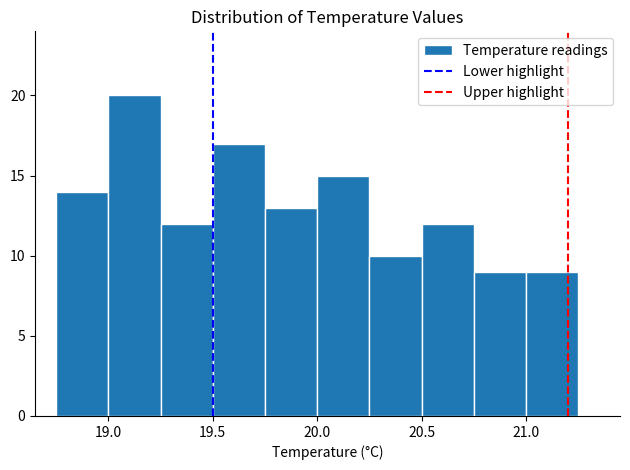

Reading left to right, transcribe this chart: for each bar, give the range it covers on the x-axis and its height. The values are not printed on the chart, so give them approximately, as read against the axis.

18.75 to 19.00: 14
19.00 to 19.25: 20
19.25 to 19.50: 12
19.50 to 19.75: 17
19.75 to 20.00: 13
20.00 to 20.25: 15
20.25 to 20.50: 10
20.50 to 20.75: 12
20.75 to 21.00: 9
21.00 to 21.25: 9